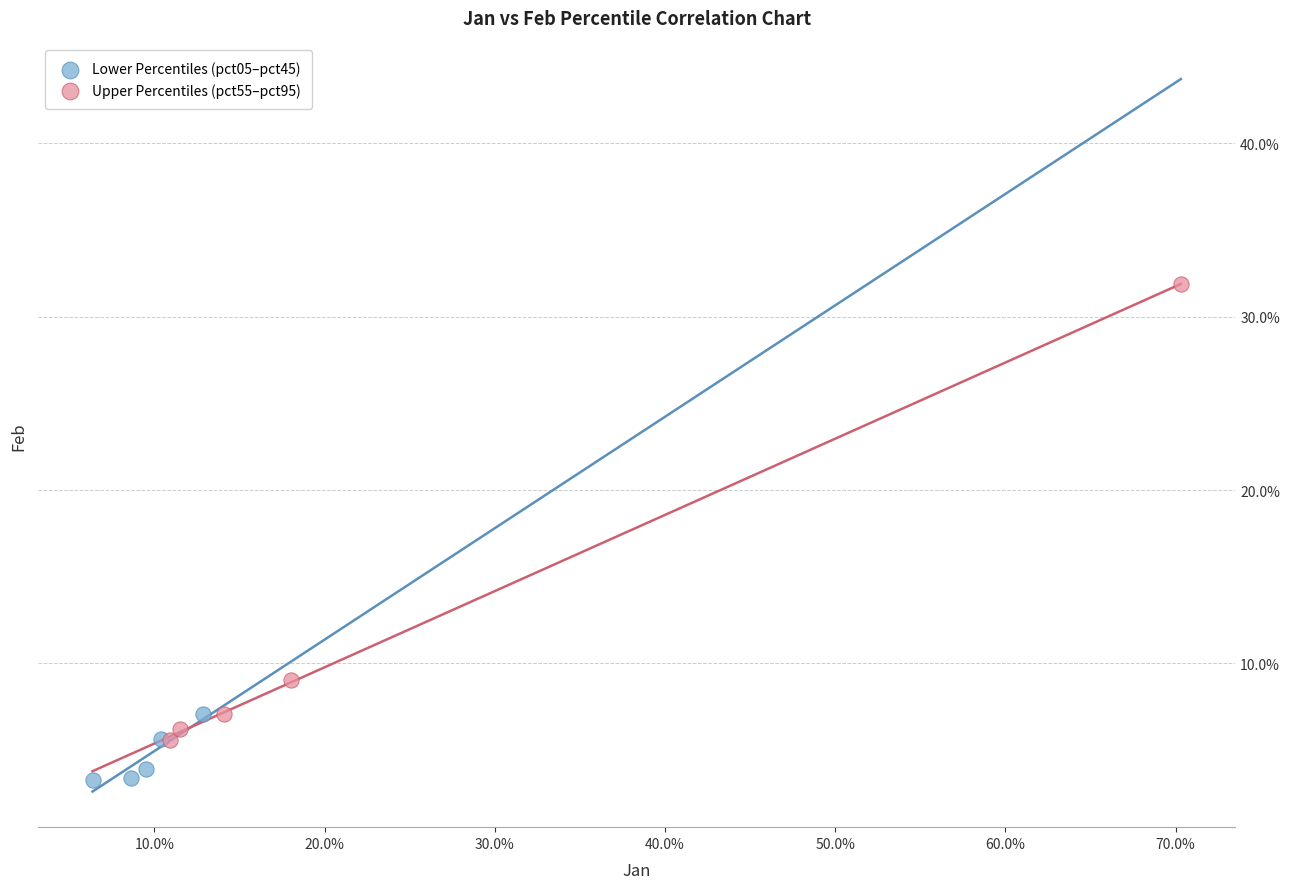

What are all the series names shown in the legend?

Lower Percentiles (pct05–pct45), Upper Percentiles (pct55–pct95)